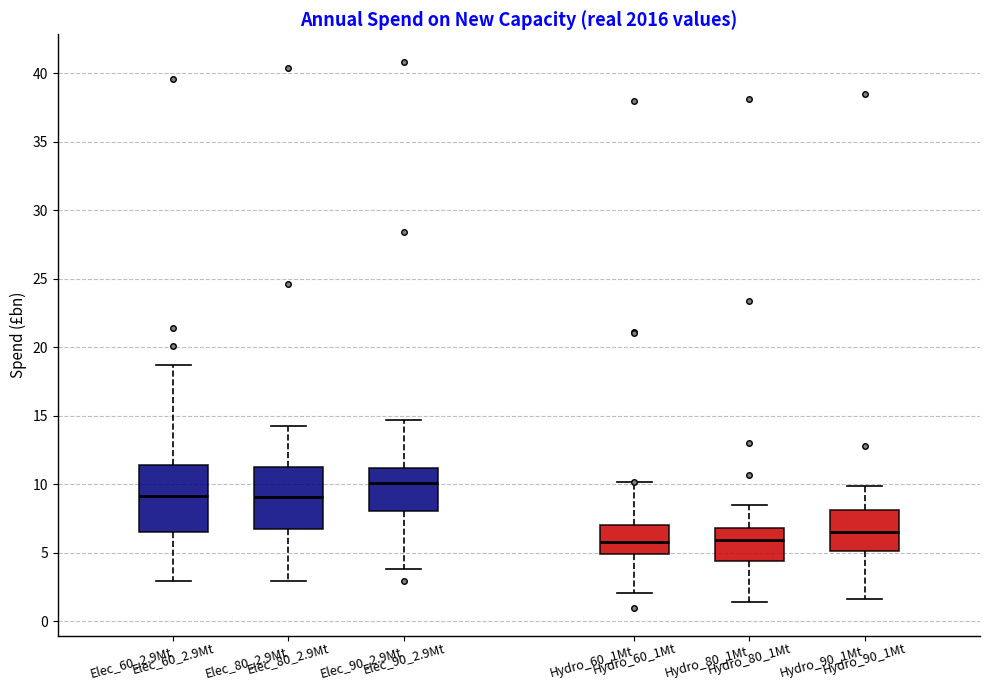

Reading left to right, read every box against the y-axis: the position of its median line, the range the box covers, and the ends of its whiskers. The values are not printed on the chart, so give them approximately, as read against the axis.

Elec_60_2.9Mt: median 9.0, box 6.5 to 11.5, whiskers 3.0 to 18.5
Elec_80_2.9Mt: median 9.0, box 6.5 to 11.5, whiskers 3.0 to 14.0
Elec_90_2.9Mt: median 10.0, box 8.0 to 11.0, whiskers 4.0 to 14.5
Hydro_60_1Mt: median 6.0, box 5.0 to 7.0, whiskers 2.0 to 10.0
Hydro_80_1Mt: median 6.0, box 4.5 to 7.0, whiskers 1.5 to 8.5
Hydro_90_1Mt: median 6.5, box 5.0 to 8.0, whiskers 1.5 to 10.0